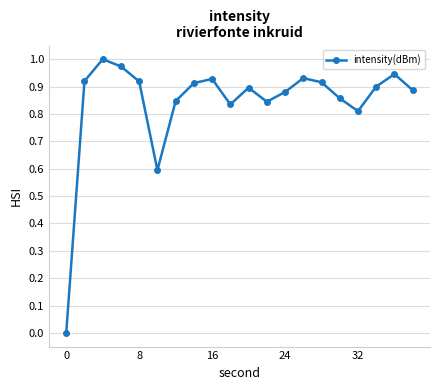

How many lines are shown in the chart?

1